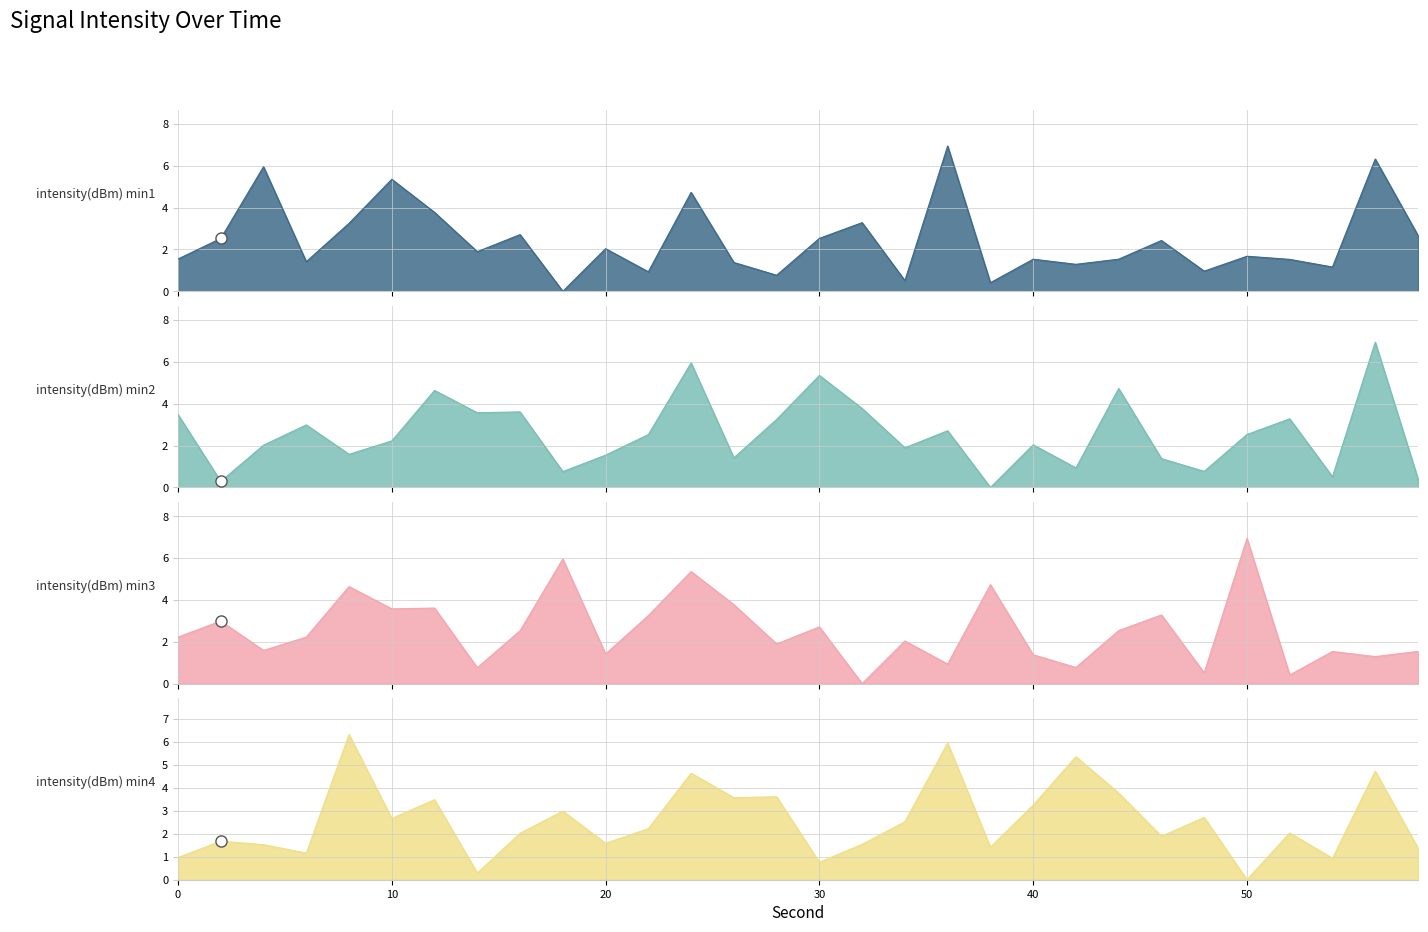

Which series ends up on top after the final intersection of intensity(dBm) min3 and intensity(dBm) min2?

intensity(dBm) min3